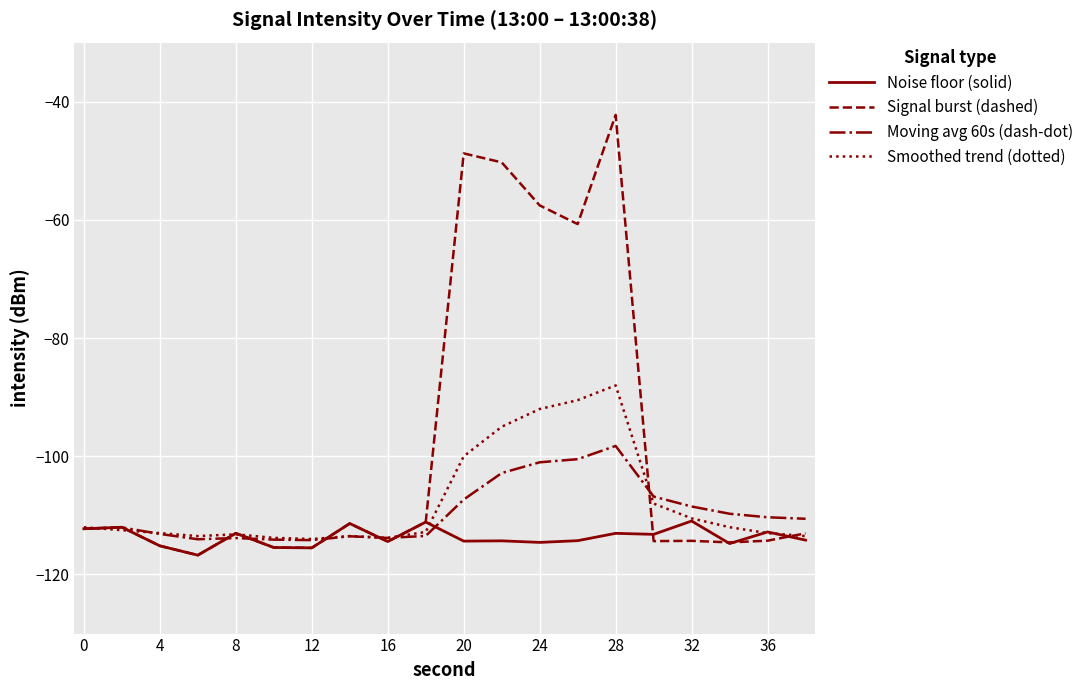

What is the maximum value for Noise floor (solid)?

-111.0